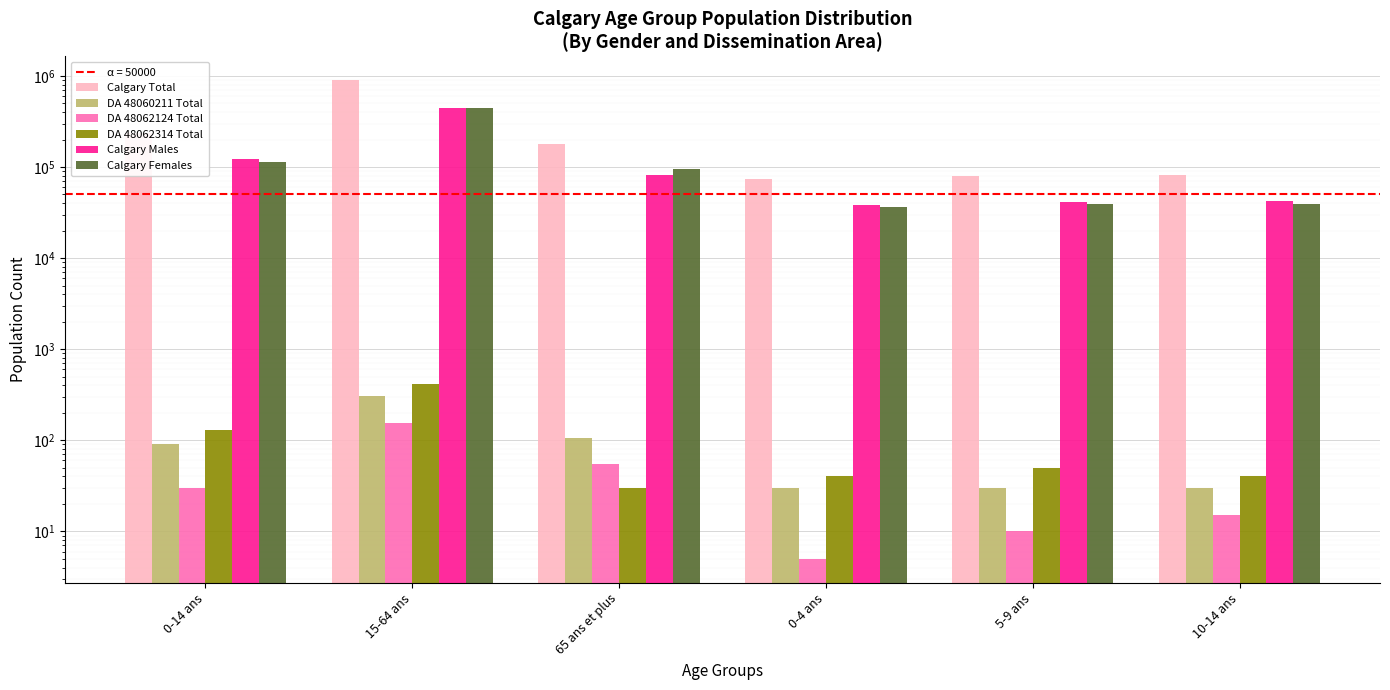

What is the sum of all DA 48062314 Total values?

700